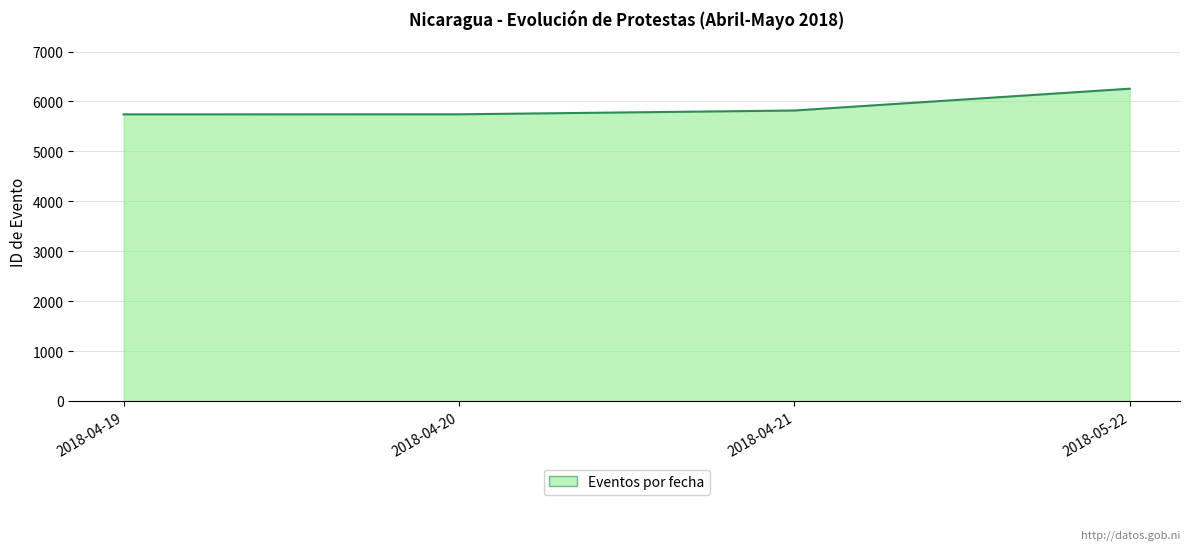

What position from the left is 2018-05-22?

4